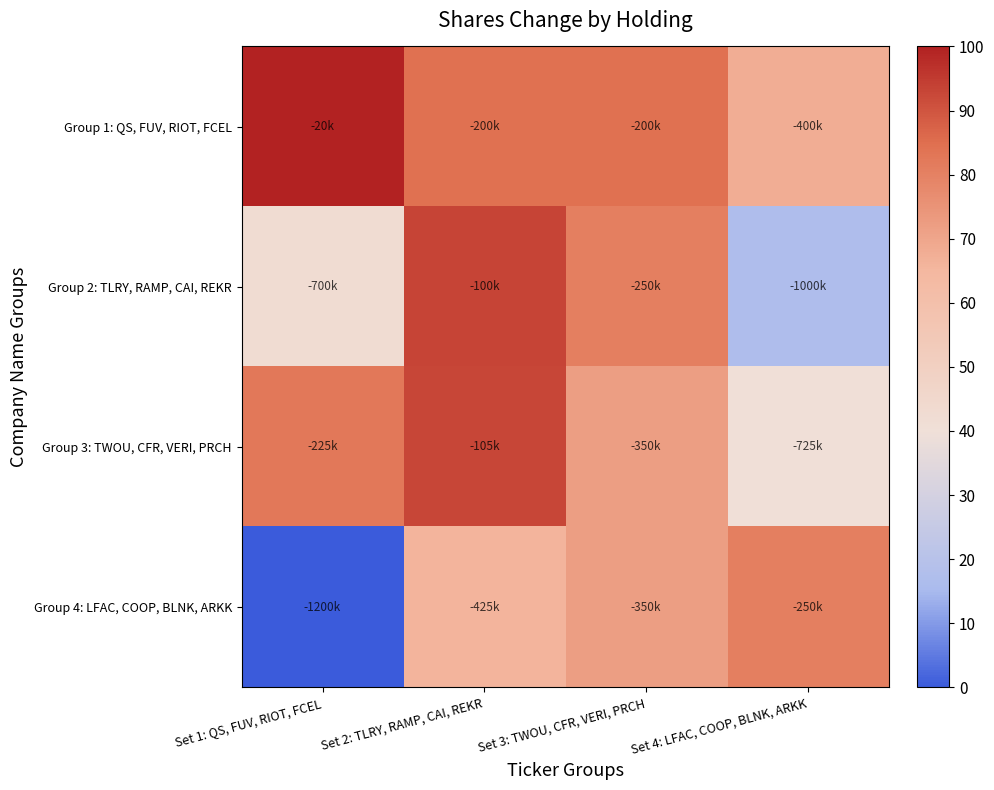

Reading left to right, transcribe all the data shown in this chart.

Group 1: QS, FUV, RIOT, FCEL: Set 1: QS, FUV, RIOT, FCEL=100.0	Set 2: TLRY, RAMP, CAI, REKR=84.7	Set 3: TWOU, CFR, VERI, PRCH=84.7	Set 4: LFAC, COOP, BLNK, ARKK=67.8
Group 2: TLRY, RAMP, CAI, REKR: Set 1: QS, FUV, RIOT, FCEL=42.4	Set 2: TLRY, RAMP, CAI, REKR=93.2	Set 3: TWOU, CFR, VERI, PRCH=80.5	Set 4: LFAC, COOP, BLNK, ARKK=16.9
Group 3: TWOU, CFR, VERI, PRCH: Set 1: QS, FUV, RIOT, FCEL=82.6	Set 2: TLRY, RAMP, CAI, REKR=92.8	Set 3: TWOU, CFR, VERI, PRCH=72.0	Set 4: LFAC, COOP, BLNK, ARKK=40.3
Group 4: LFAC, COOP, BLNK, ARKK: Set 1: QS, FUV, RIOT, FCEL=0.0	Set 2: TLRY, RAMP, CAI, REKR=65.7	Set 3: TWOU, CFR, VERI, PRCH=72.0	Set 4: LFAC, COOP, BLNK, ARKK=80.5